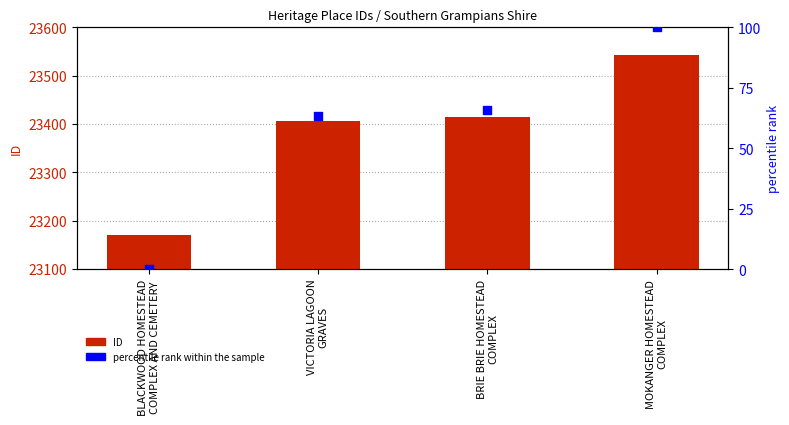

Which series reaches the minimum Y coordinate?

percentile rank within the sample